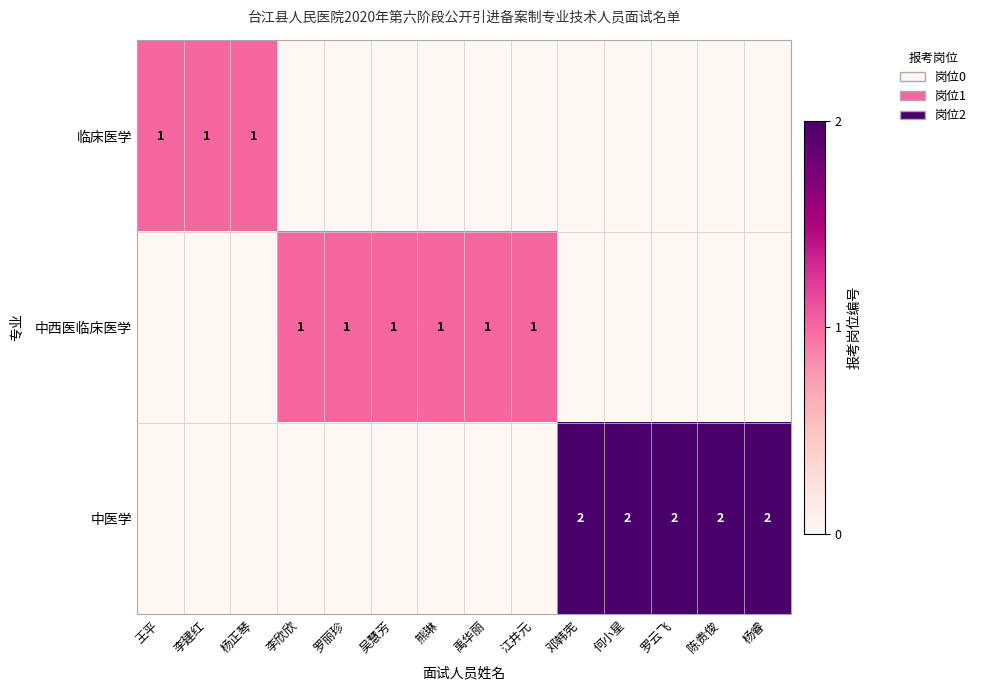

The 中西医临床医学 series shows 2 at 罗丽珍. True or false?

False